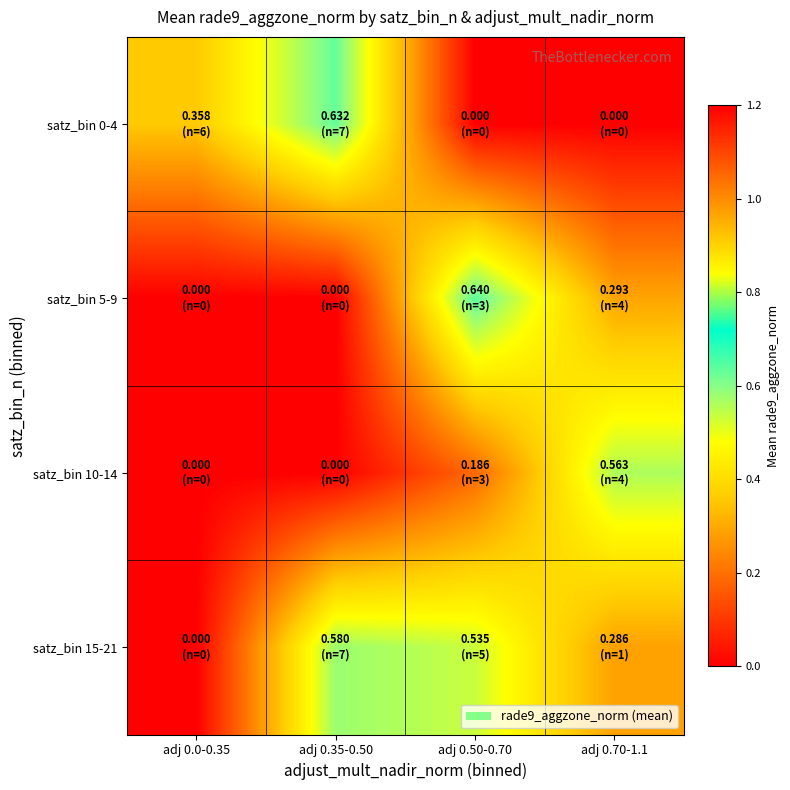

Which series changed the most between adj 0.0-0.35 and adj 0.70-1.1?

satz_bin 10-14